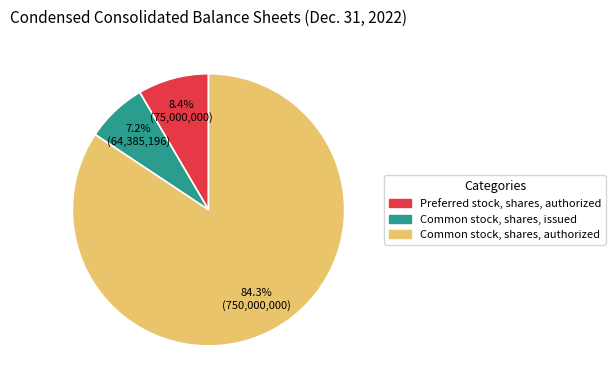

How many slices are in this pie chart?

3